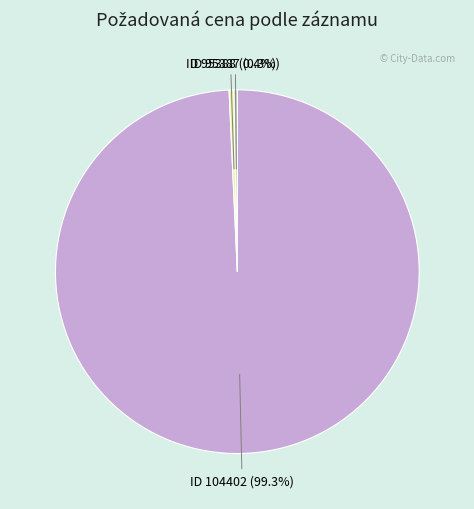

What percentage is NOT represented by ID 104402 (99.3%)?

0.7%